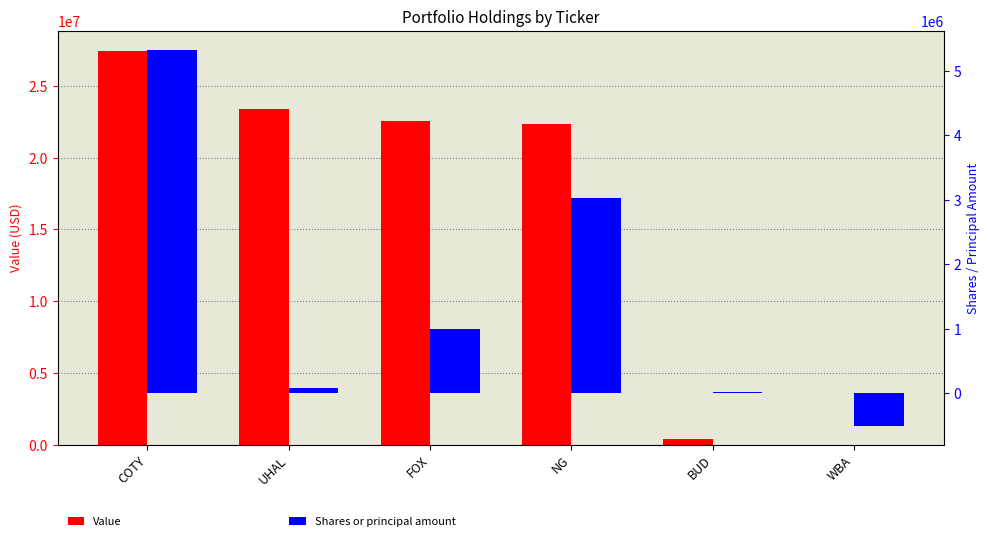

What is the sum of all Shares or principal amount values?

8923701